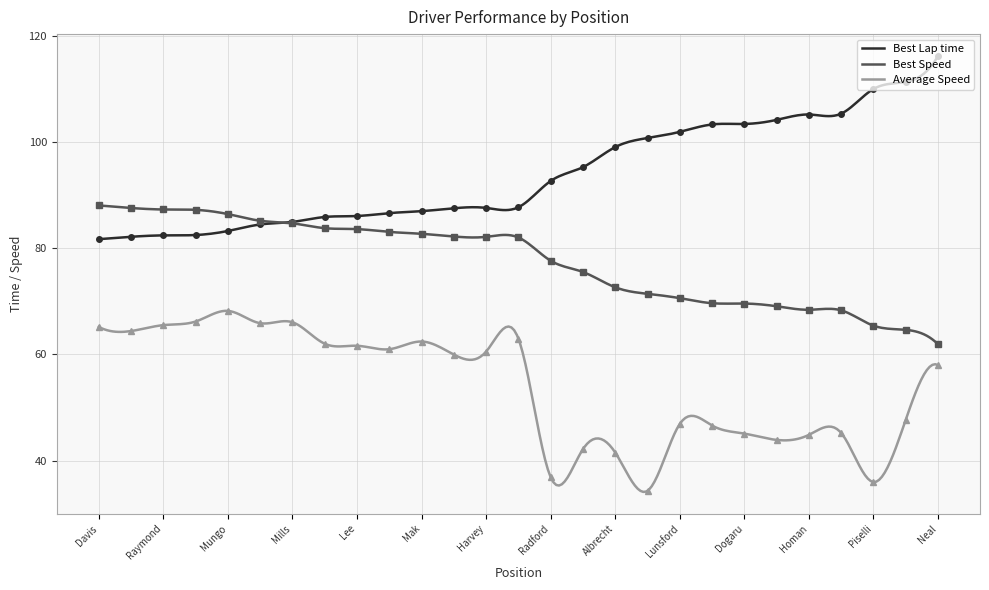

True or false: Best Lap time and Average Speed cross at least once.

False